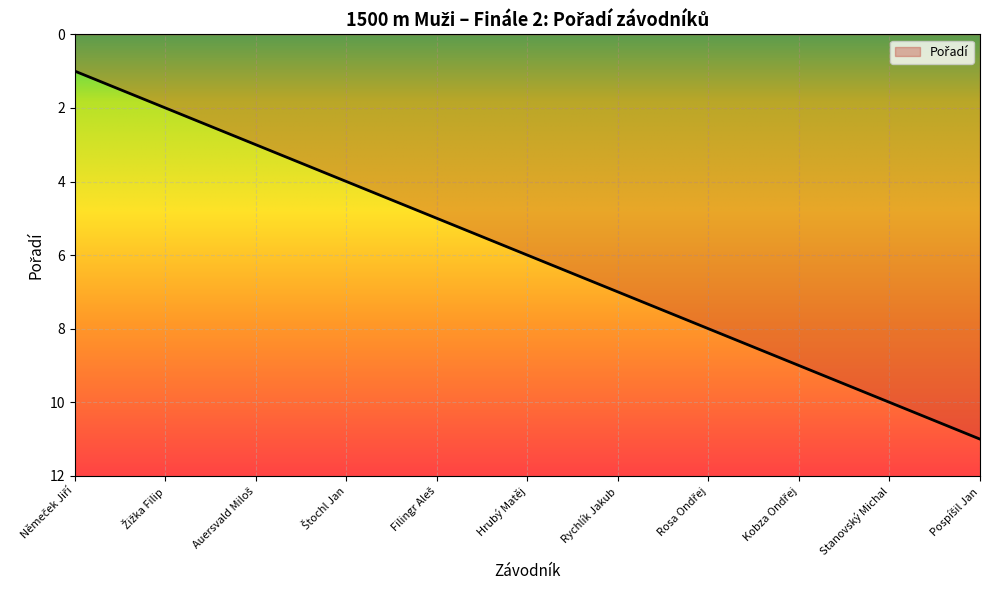

True or false: the data shows 7 at Rychlík Jakub.

True